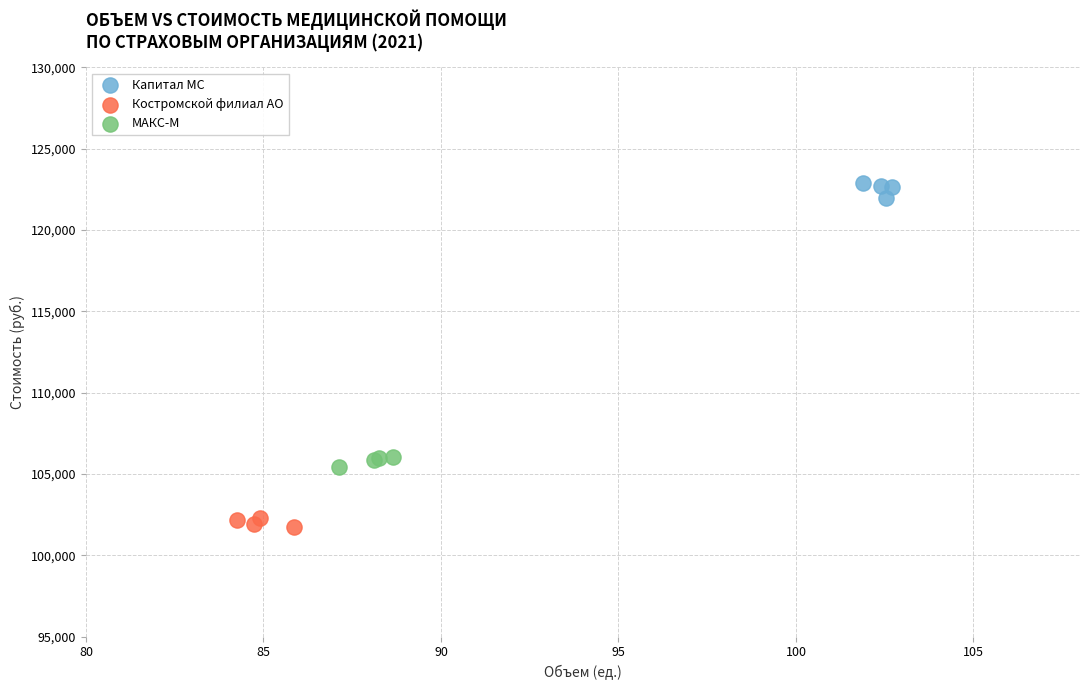

Which series contains the lowest Y value?

Костромской филиал АО